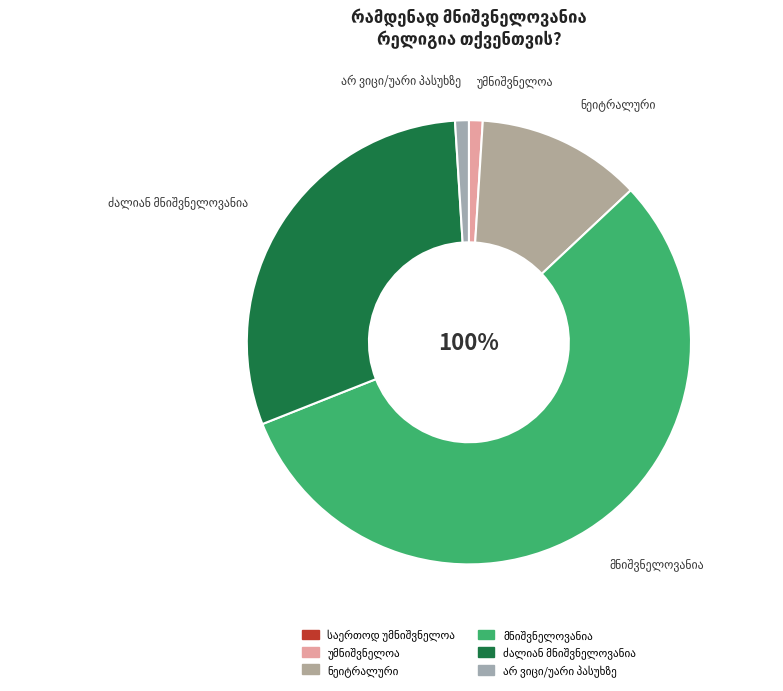

How many segments does this pie chart have?

6